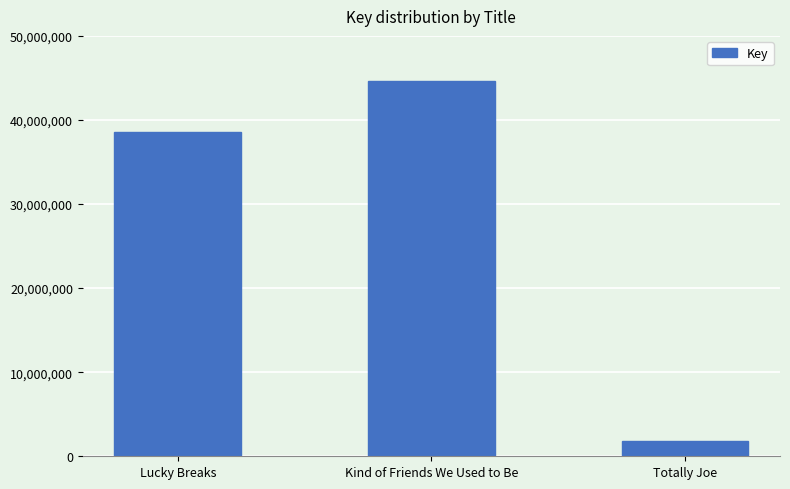

What is the change in value from Lucky Breaks to Totally Joe?

-36783972